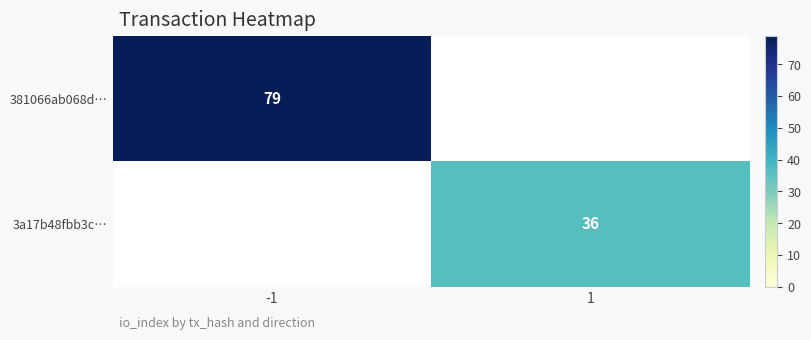

The 3a17b48fbb3c… series shows 53 at 1. True or false?

False